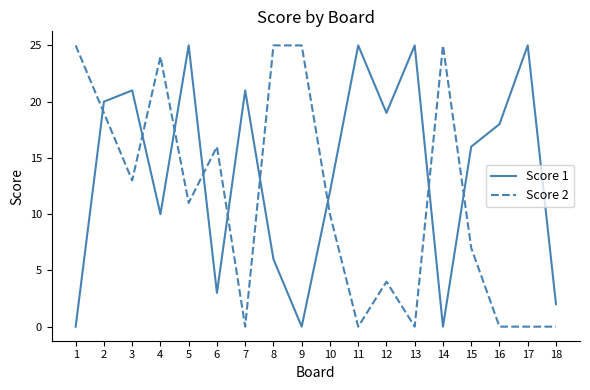

Where does the Score 1 series first go above 18?

2